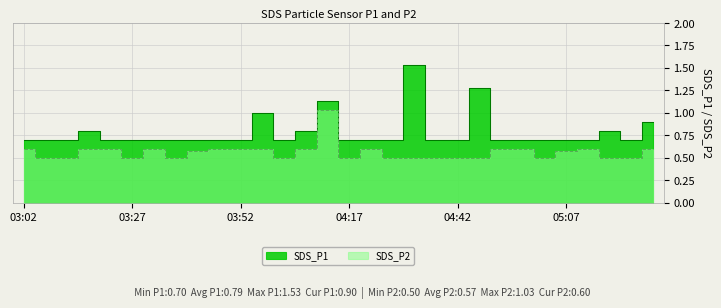

Count the number of data series in this chart.

2